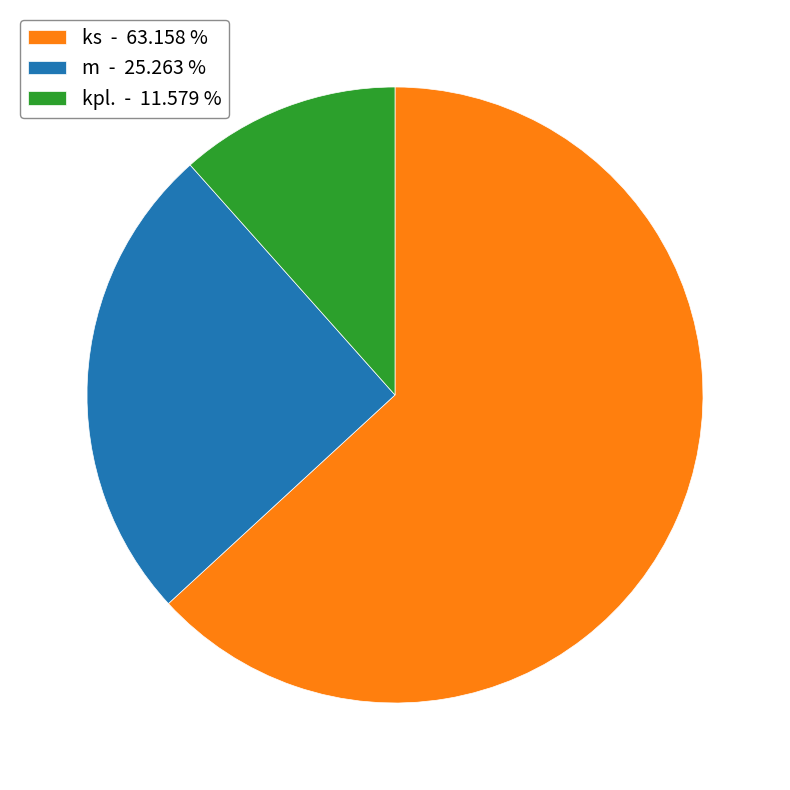

Is there any slice that represents more than half of the pie?

Yes